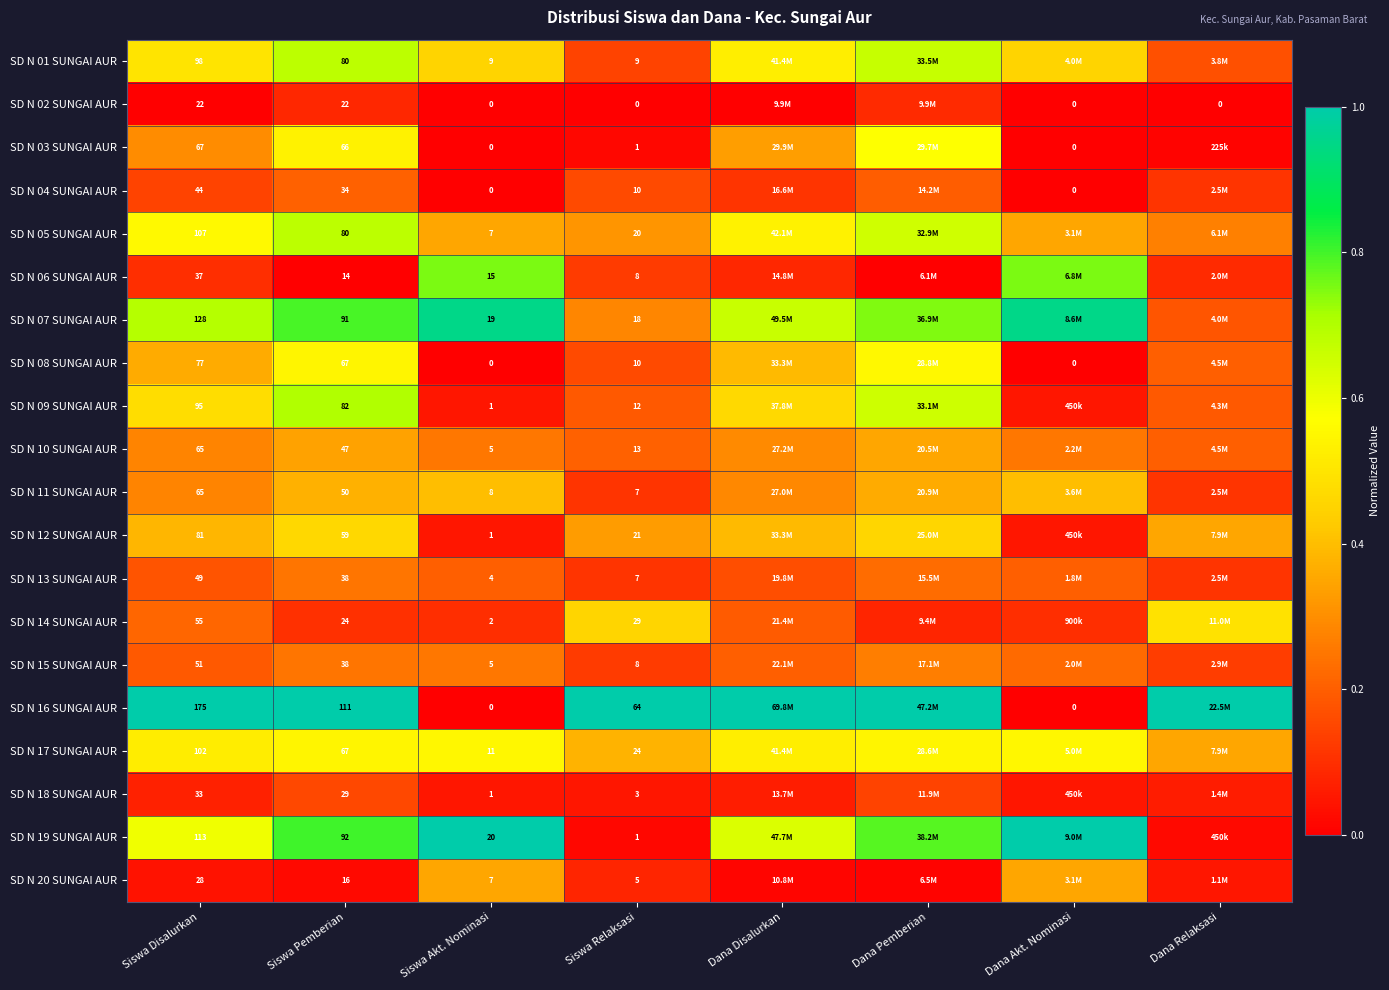

Is the value of SD N 08 SUNGAI AUR at Siswa Akt. Nominasi greater than the value of SD N 04 SUNGAI AUR at Siswa Relaksasi?

No